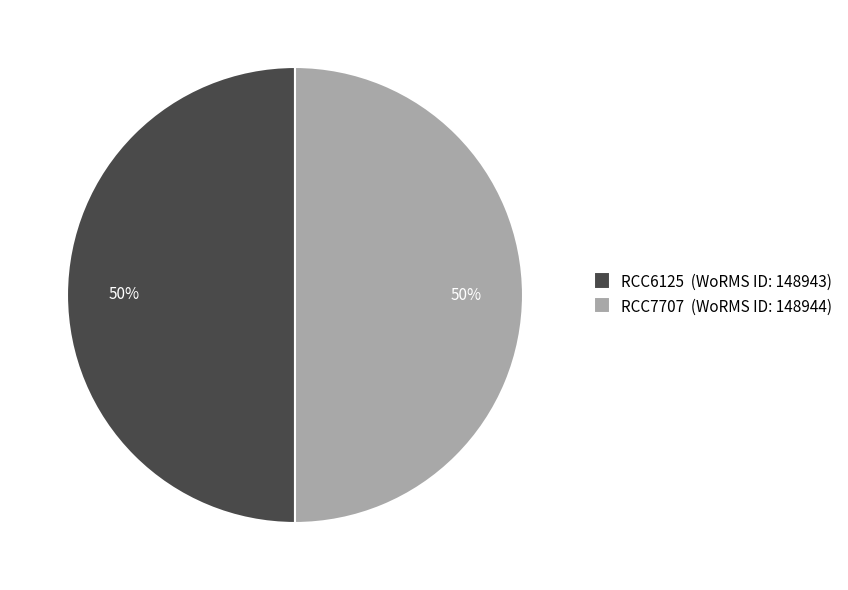

Count the number of slices in the pie.

2